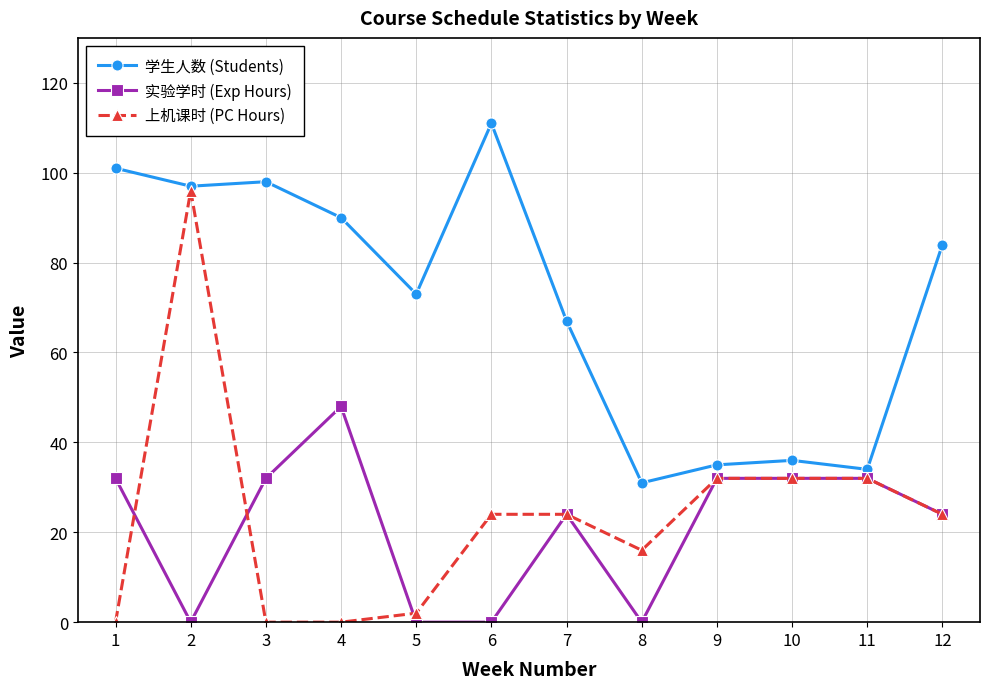

What is the difference between the 实验学时 (Exp Hours) values at 3 and 6?

32